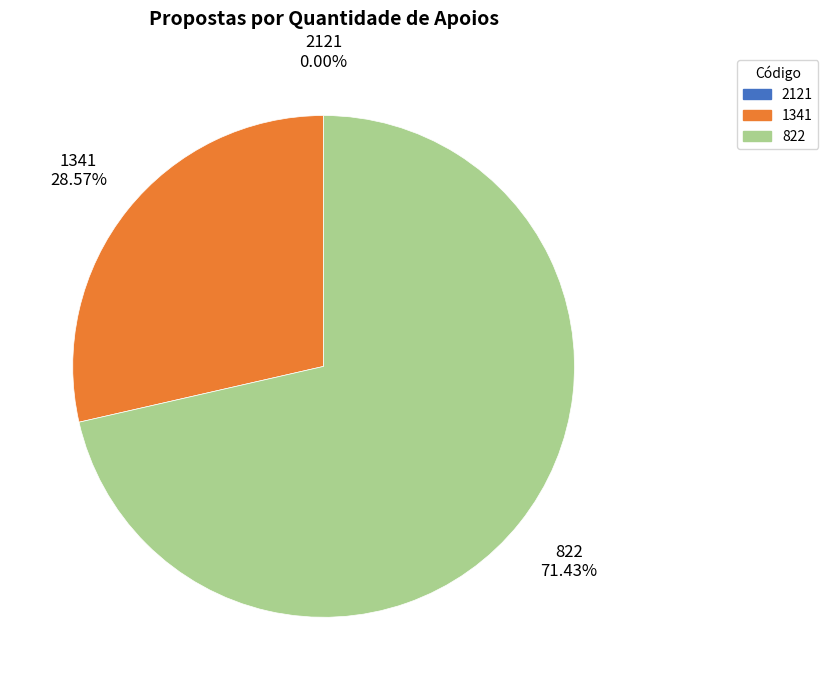

What percentage is NOT represented by 822?

28.6%